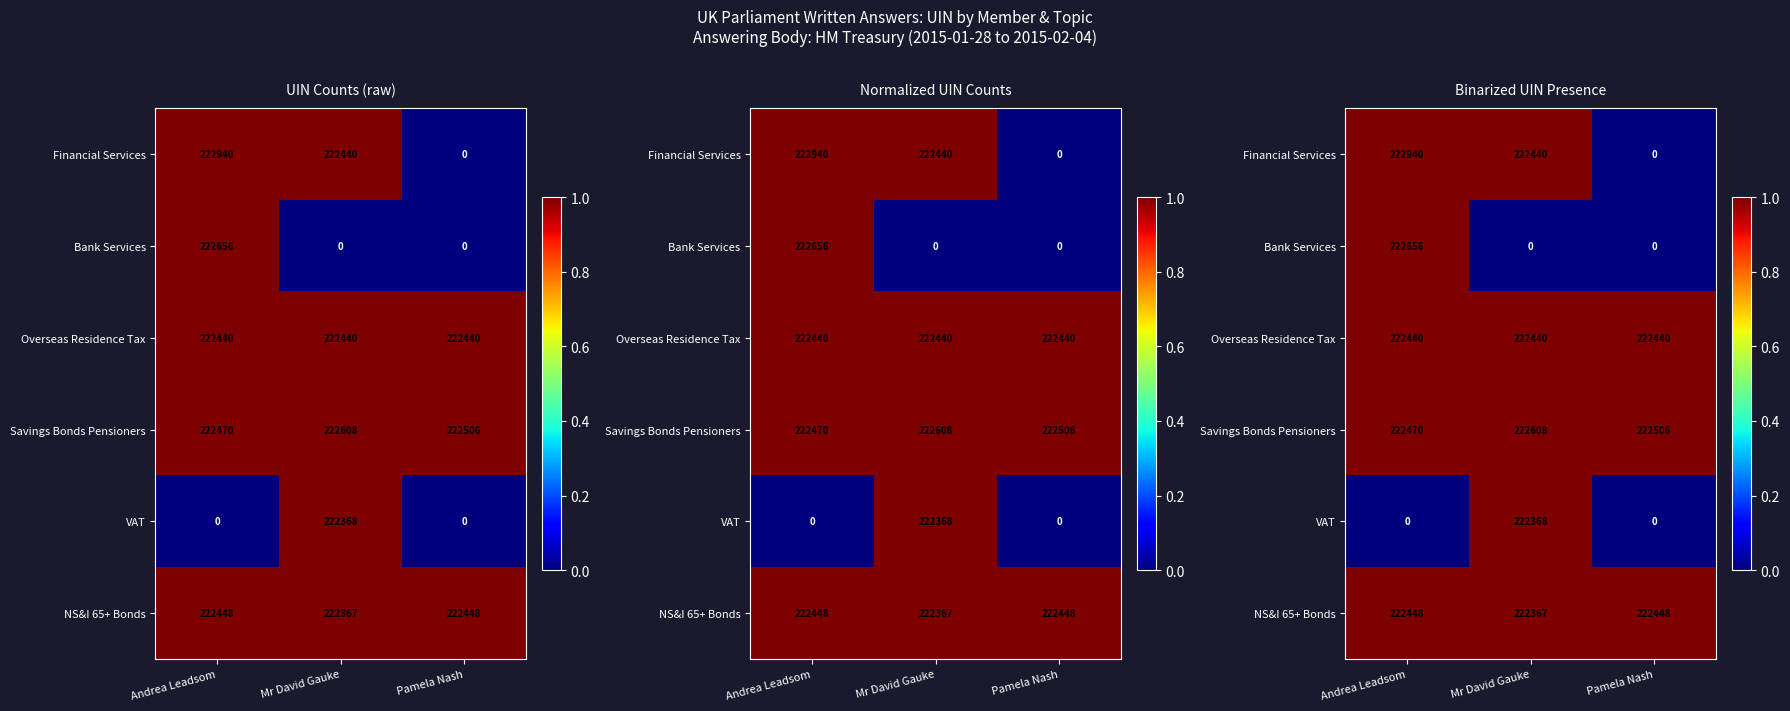

Is the value of Savings Bonds Pensioners at Mr David Gauke greater than the value of Financial Services at Pamela Nash?

Yes